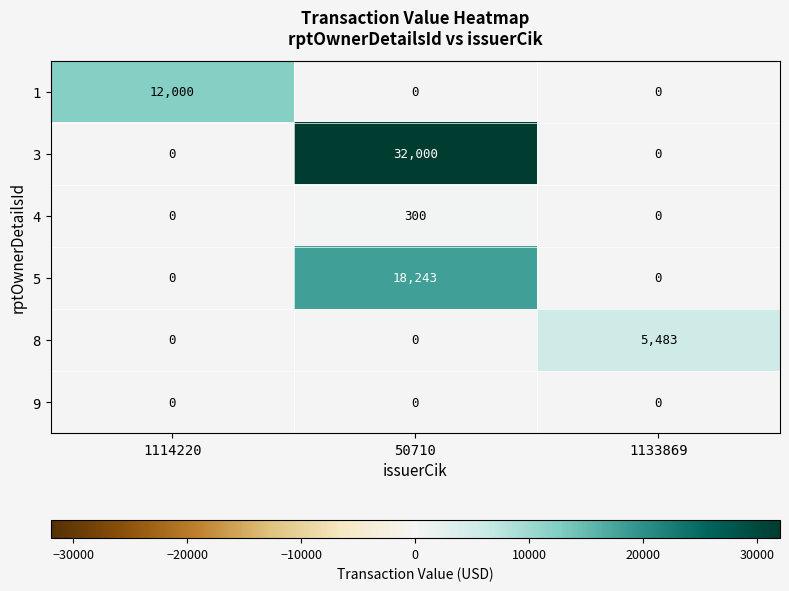

At which category does the chart reach its peak across all series?

50710